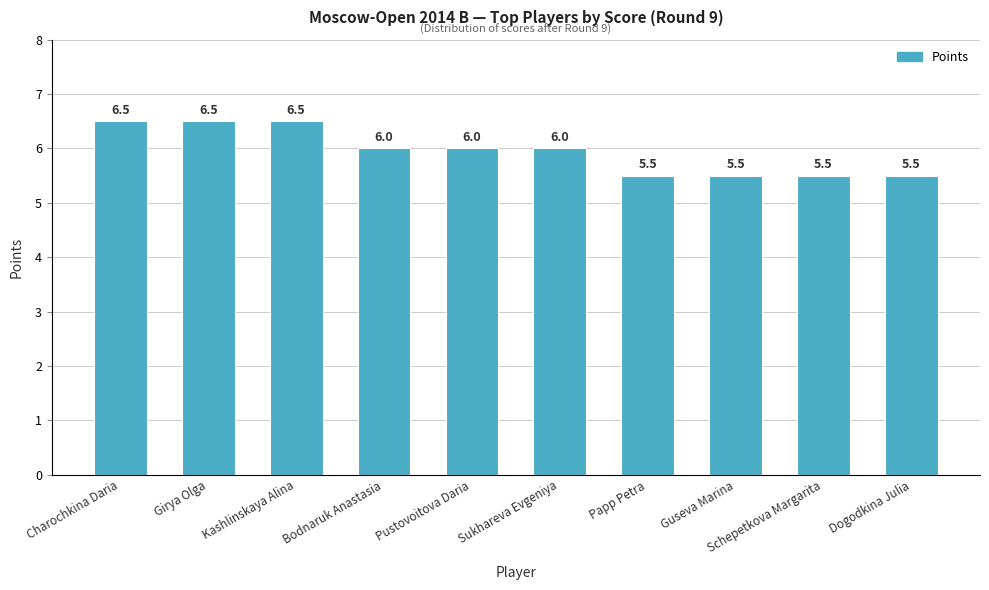

What is the difference between the maximum and minimum values?

1.0